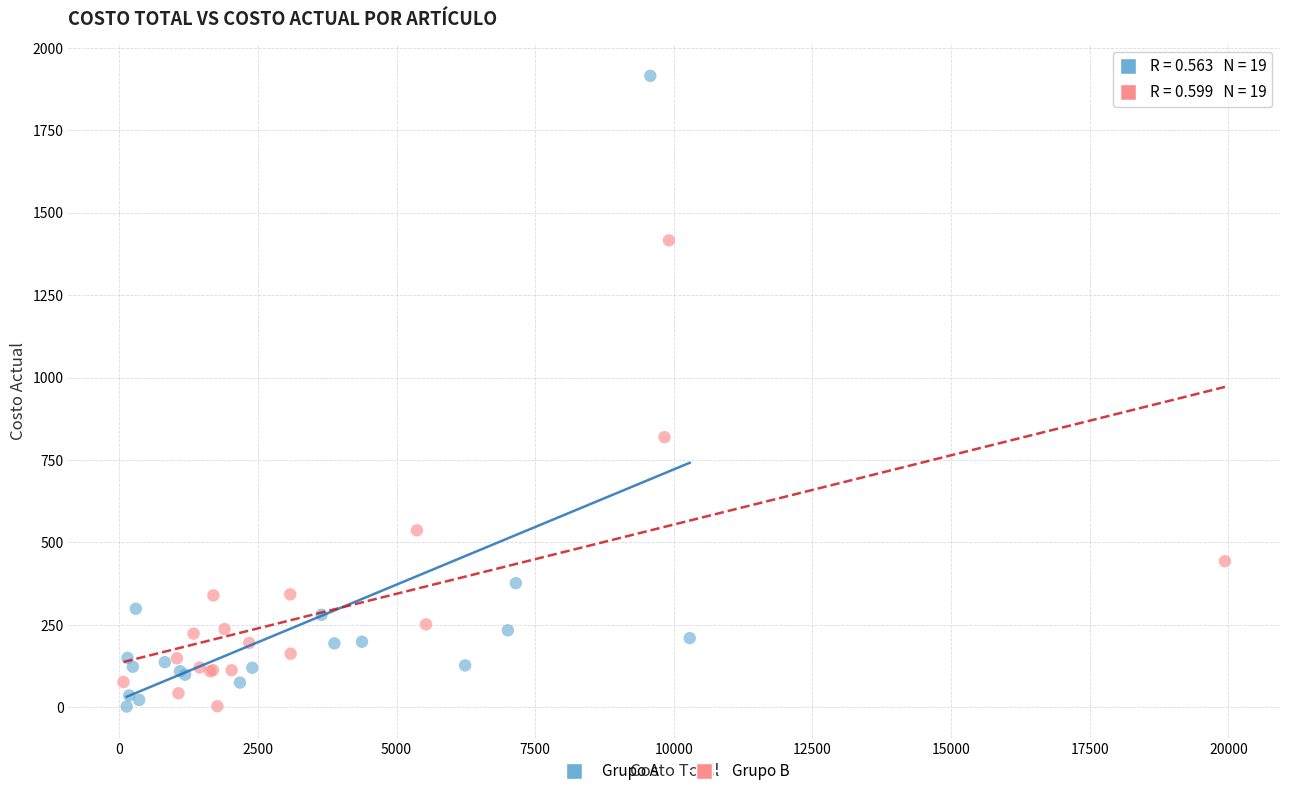

Which series has the widest spread of Y values?

Grupo A